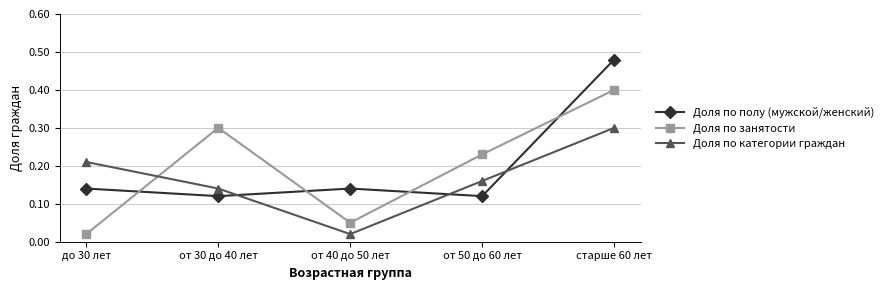

True or false: Доля по занятости has a value of 0.1 at от 30 до 40 лет.

False